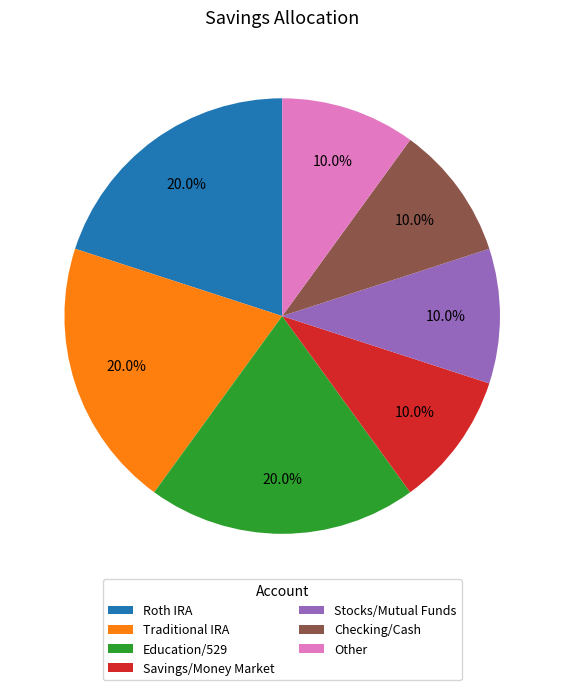

Between Stocks/Mutual Funds and Education/529, which is larger?

Education/529